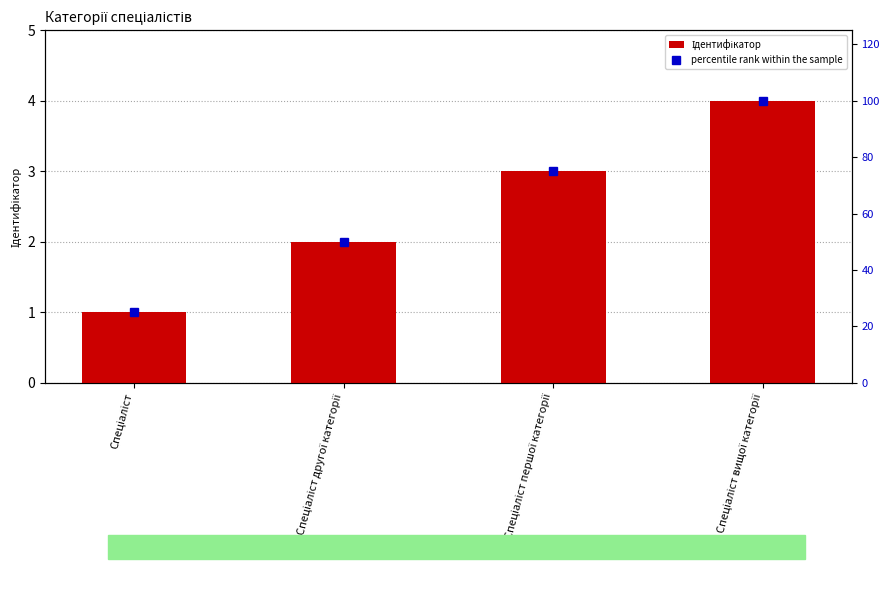

Reading right to left, transcribe all the data shown in this chart.

Ідентифікатор: Спеціаліст вищої категорії=4	Спеціаліст першої категорії=3	Спеціаліст другої категорії=2	Спеціаліст=1
percentile rank within the sample: Спеціаліст вищої категорії=100	Спеціаліст першої категорії=75	Спеціаліст другої категорії=50	Спеціаліст=25